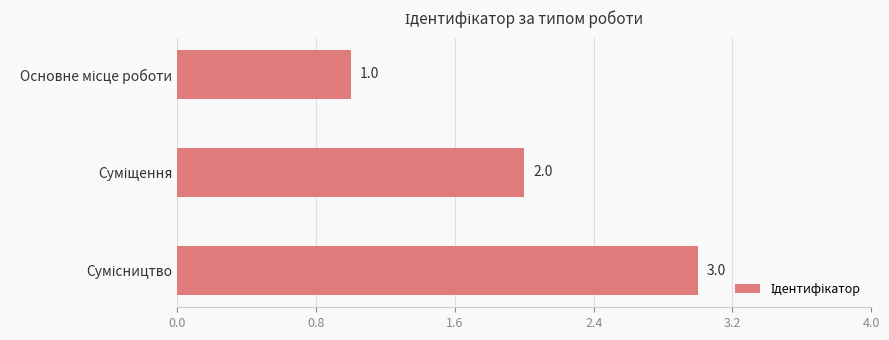

What is the difference between the maximum and minimum values?

2